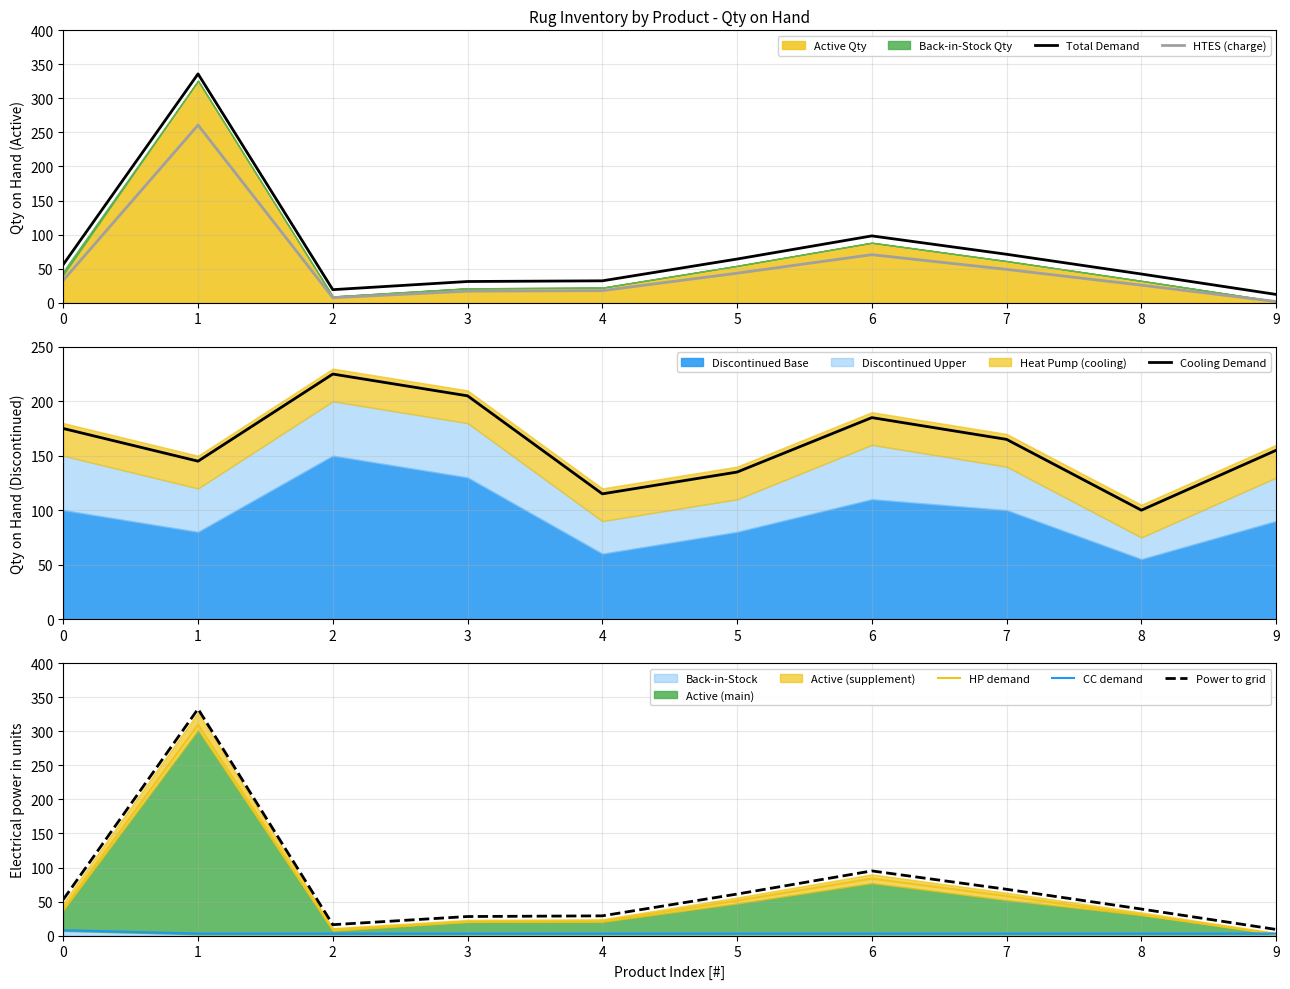

Does the chart display data point markers on the line(s)?

No